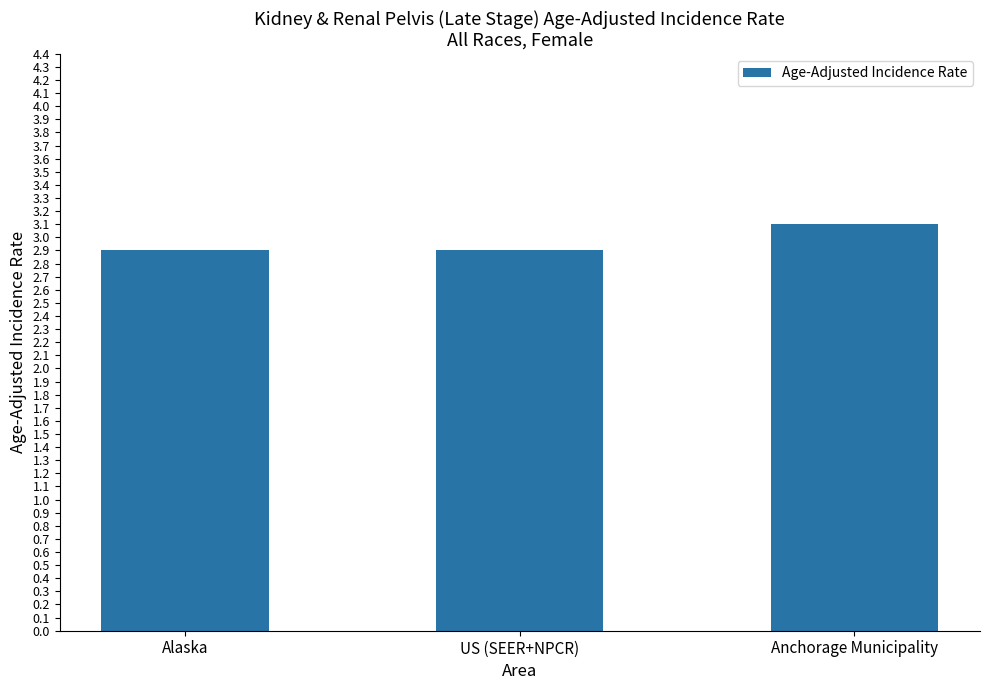

The chart shows a value of 3.1 at Anchorage Municipality. True or false?

True